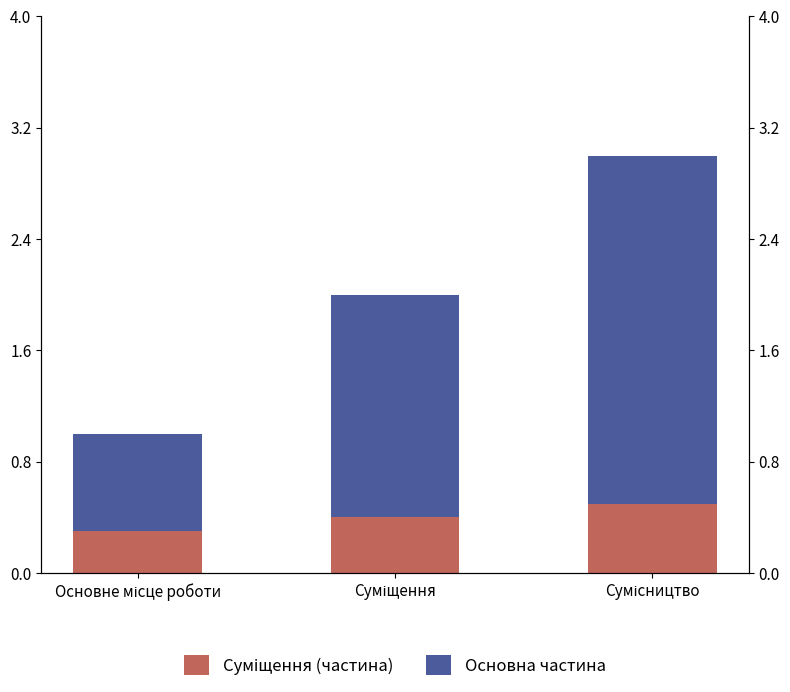

Count the Суміщення (частина) values in the range 0 to 1.

3